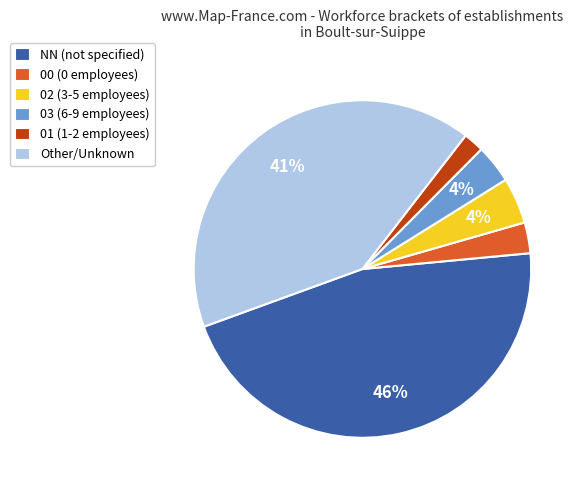

Is there a majority slice in this chart?

No